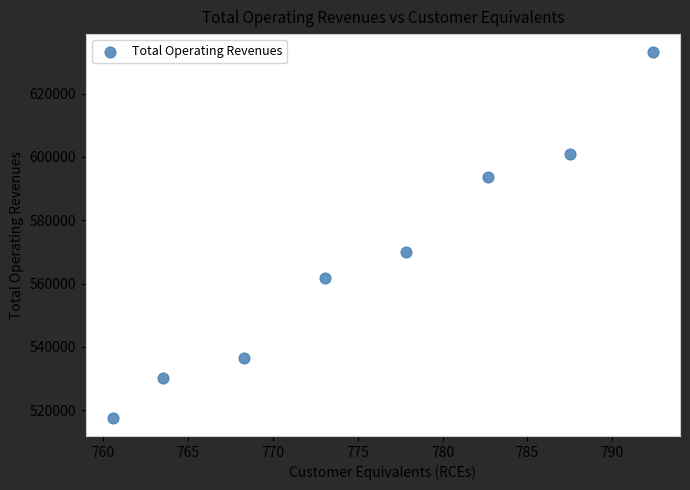

What Y value in the scatter plot is closest to 575323?

570019.1